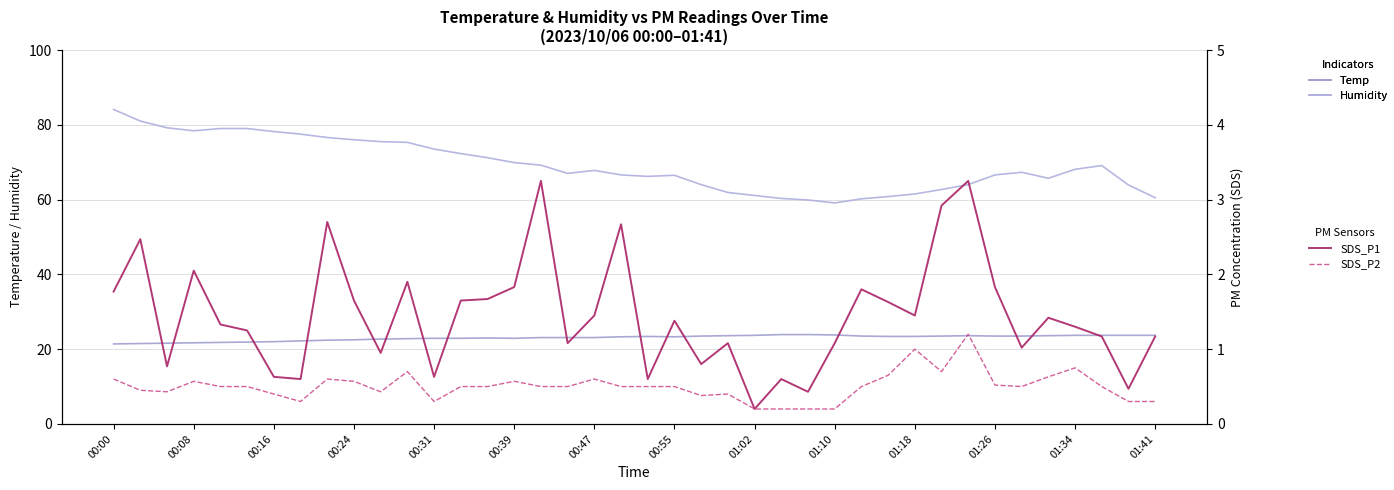

Which series has the largest total across all categories?

Humidity